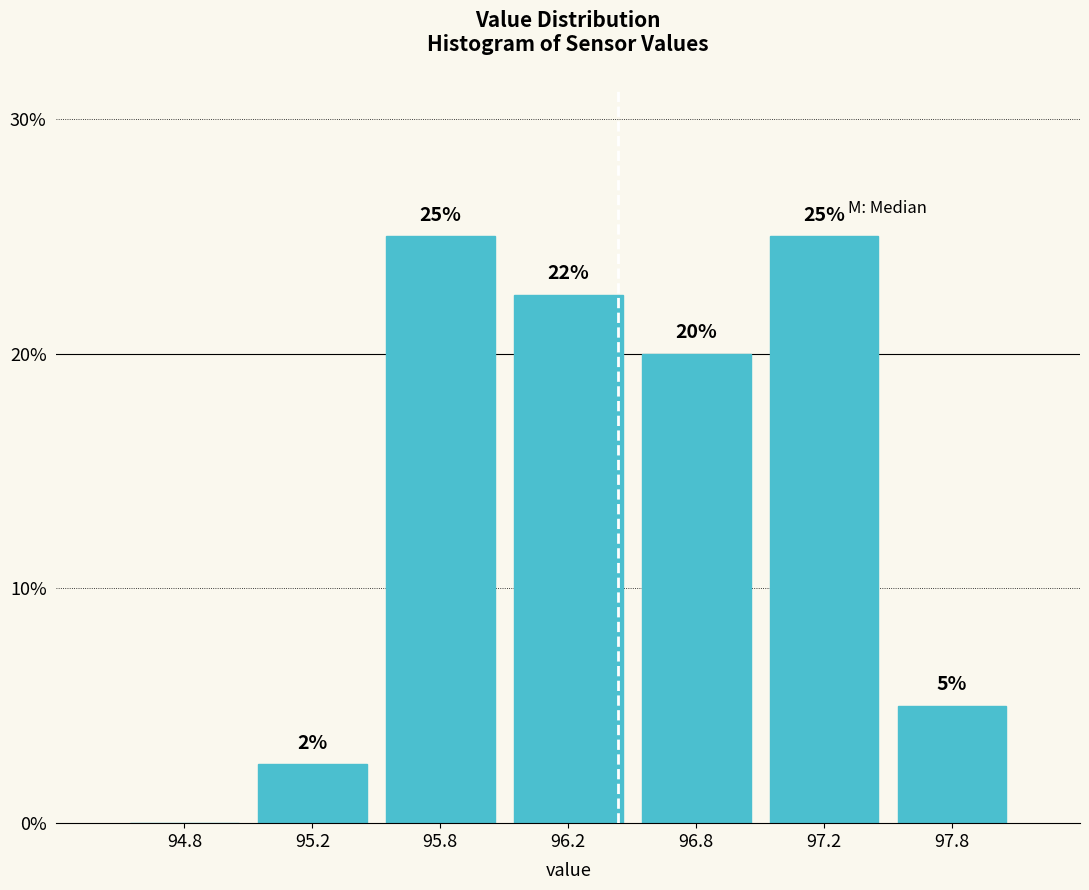

What is the change in value from 95.8 to 97.8?

-20.0